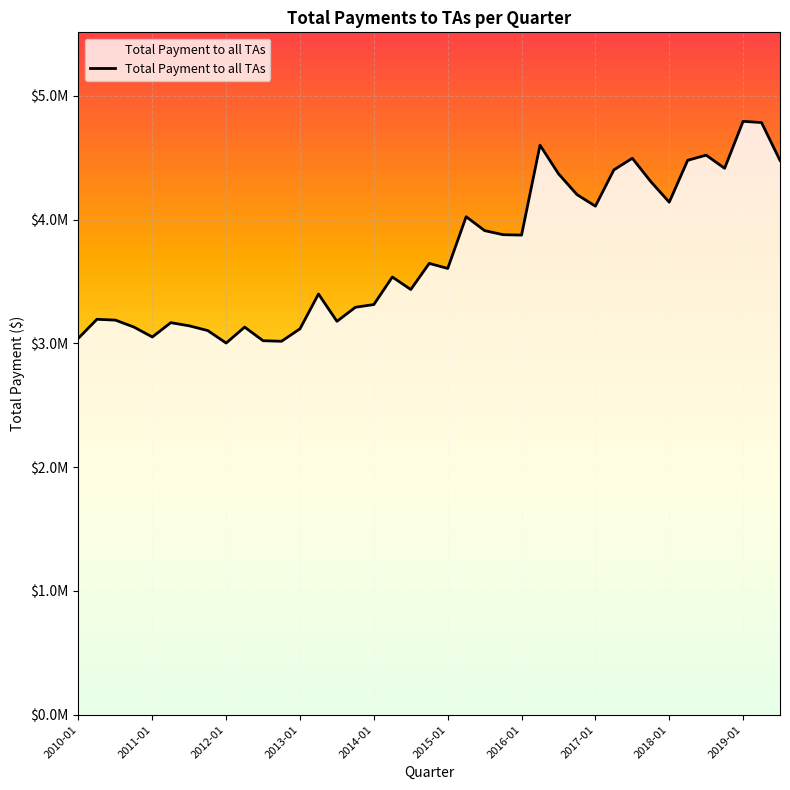

Does the chart have visible grid lines?

Yes